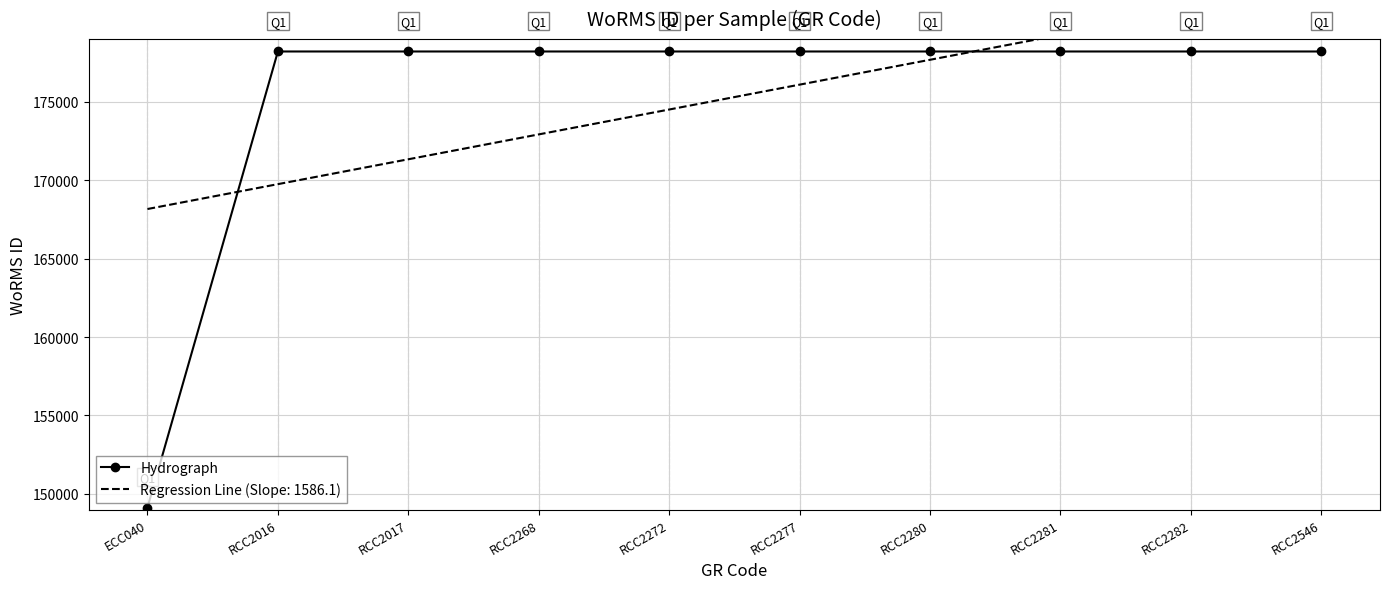

Reading left to right, list all the values displayed in this chart.

149129	178207	178207	178207	178207	178207	178207	178207	178207	178207